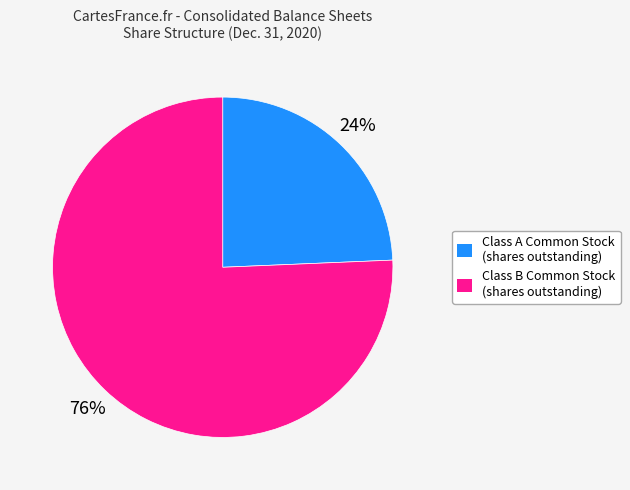

Is it true that Class B Common Stock (shares outstanding) is 64% of the pie?

False